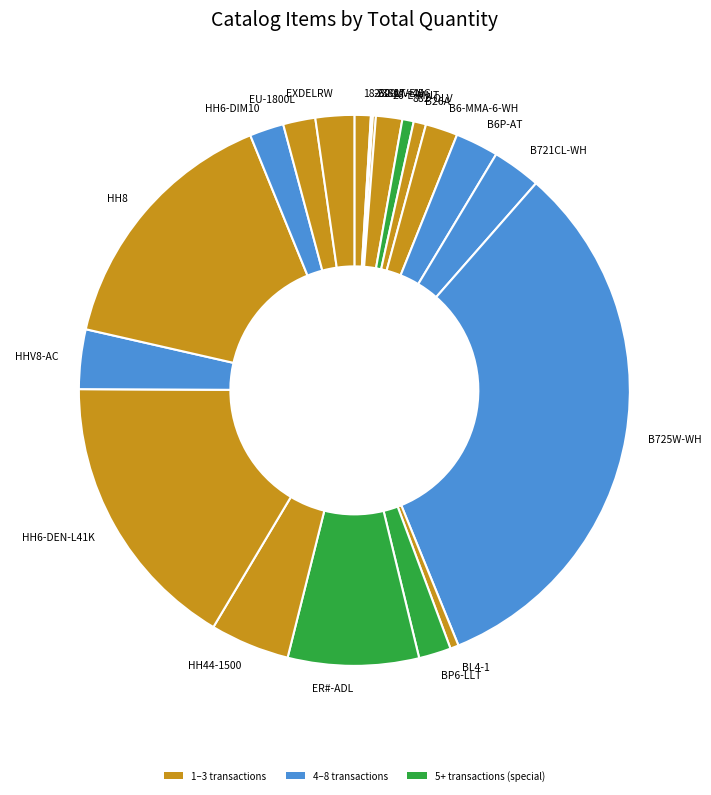

Which category has the biggest portion of the pie?

B725W-WH